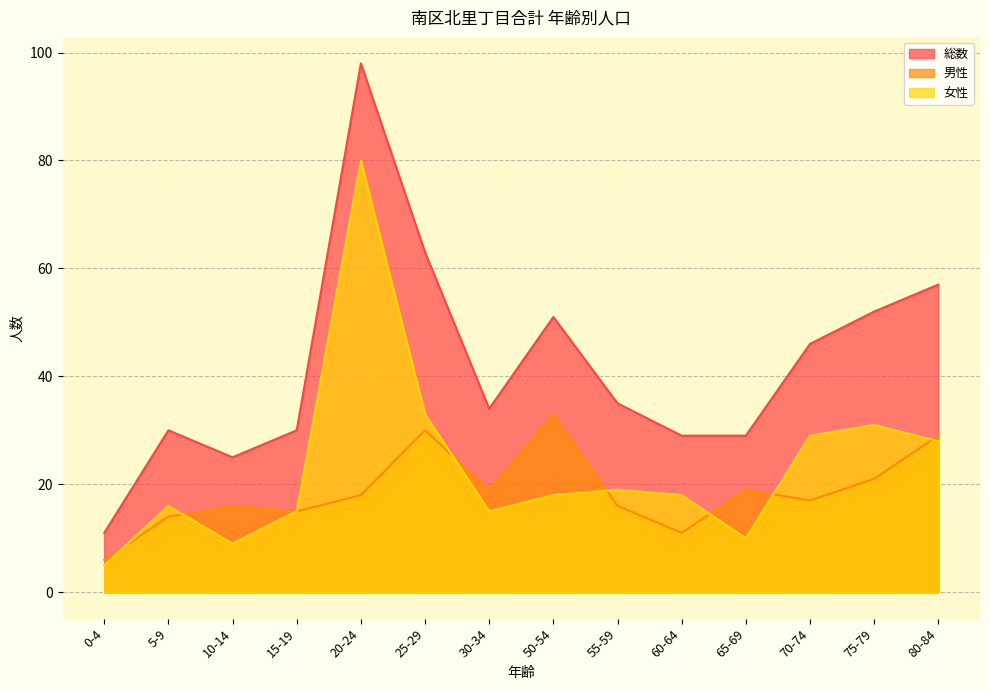

Which series has the largest range (max minus min)?

総数